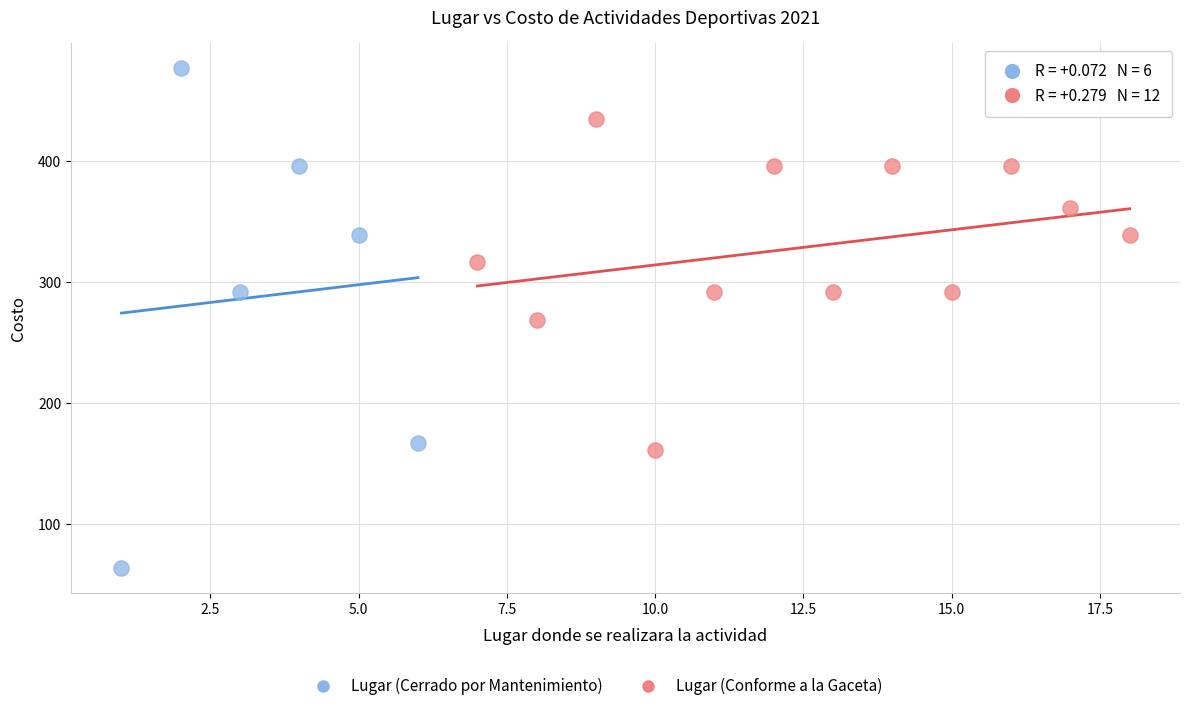

Which series has the widest spread of Y values?

Lugar (Cerrado por Mantenimiento)